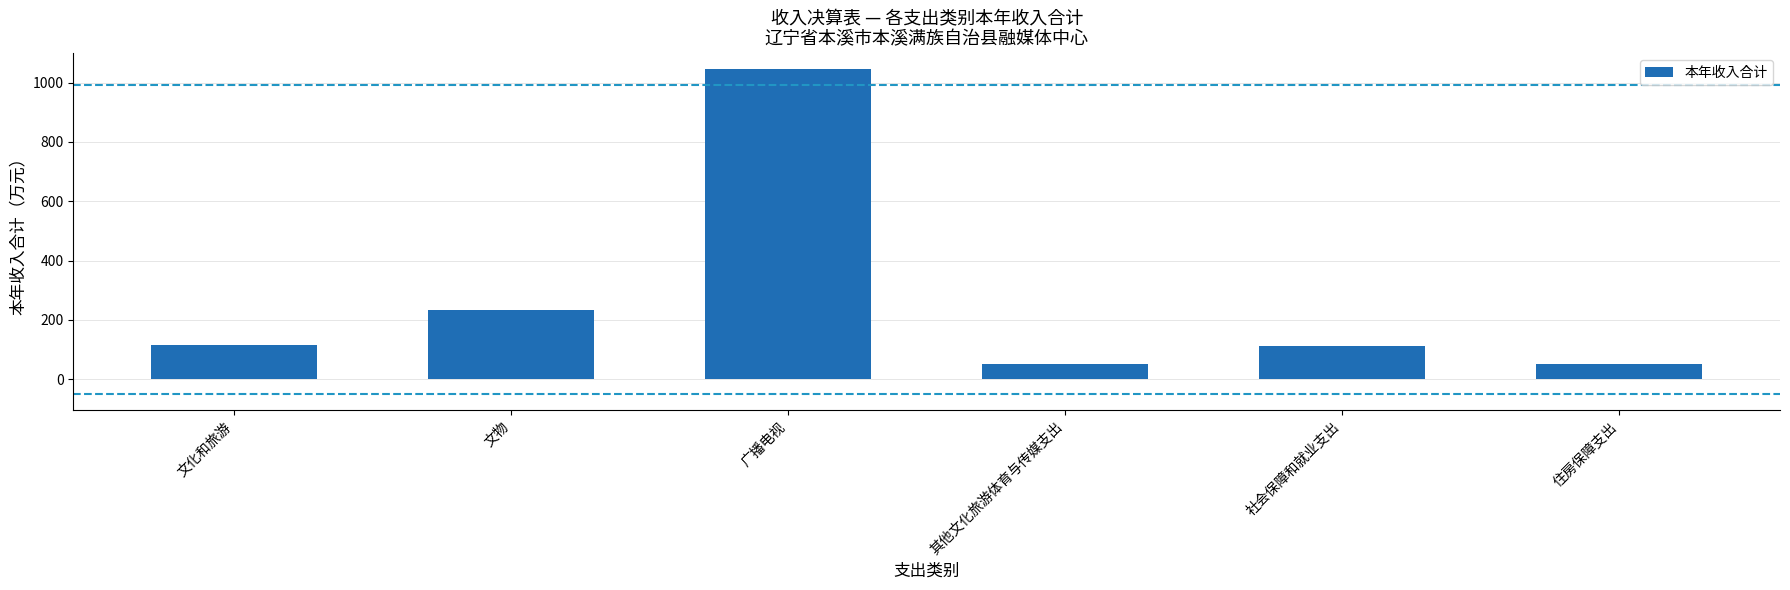

Which has a higher value, 住房保障支出 or 文化和旅游?

文化和旅游